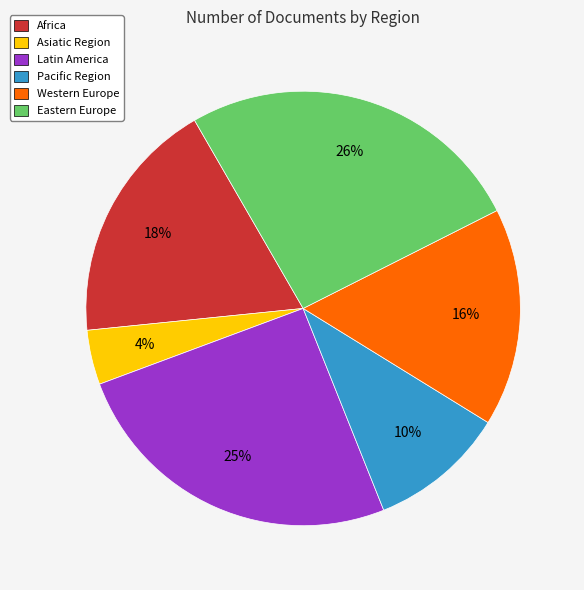

Count the number of slices in the pie.

6